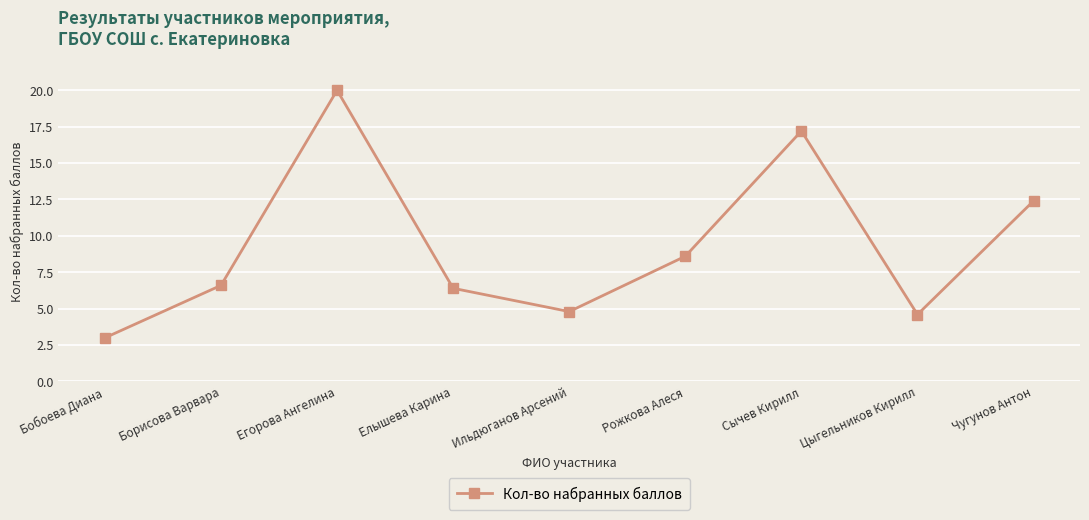

The chart shows a value of 20.0 at Егорова Ангелина. True or false?

True